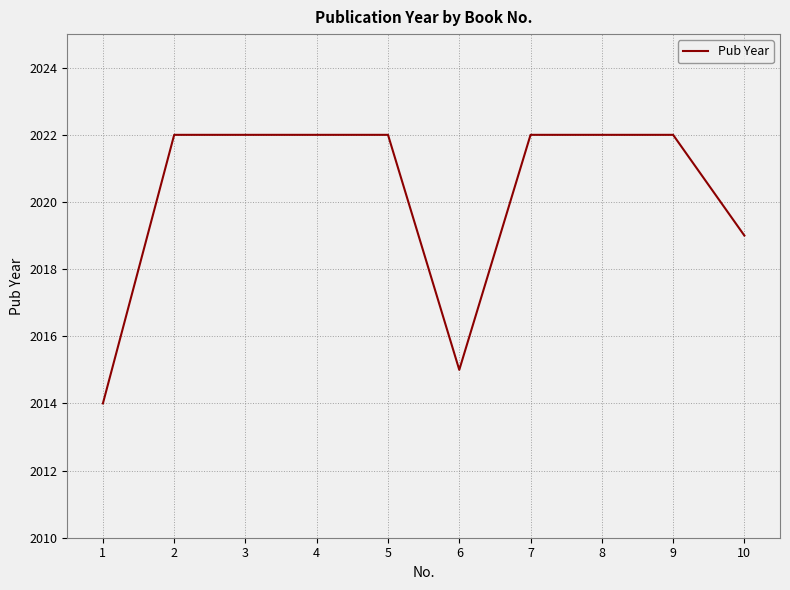

What is the sum of all values?

20202